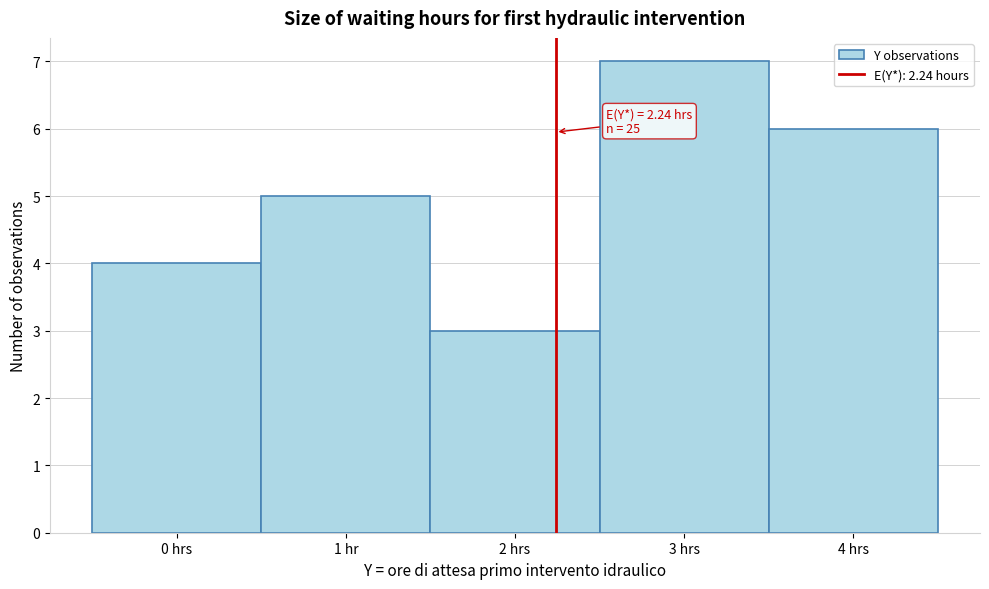

Reading right to left, extract all data points from this chart.

4 hrs=6	3 hrs=7	2 hrs=3	1 hr=5	0 hrs=4